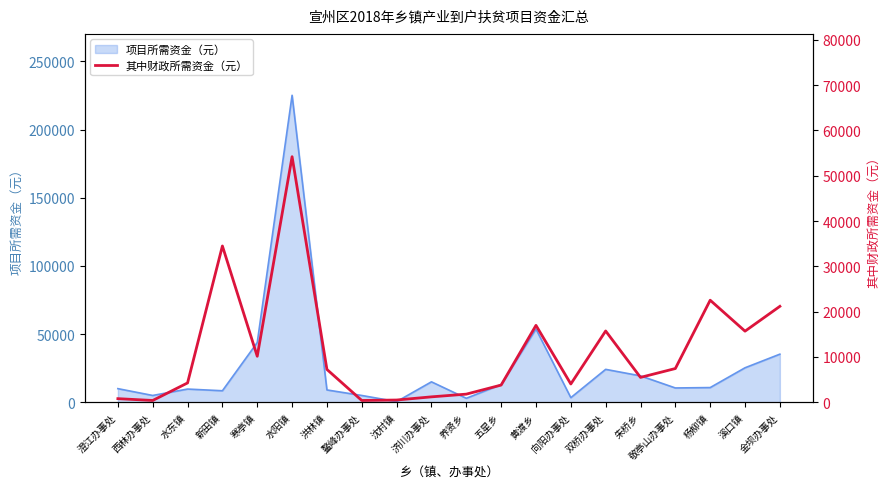

Is it true that the value at 敬亭山办事处 is 7450?

True